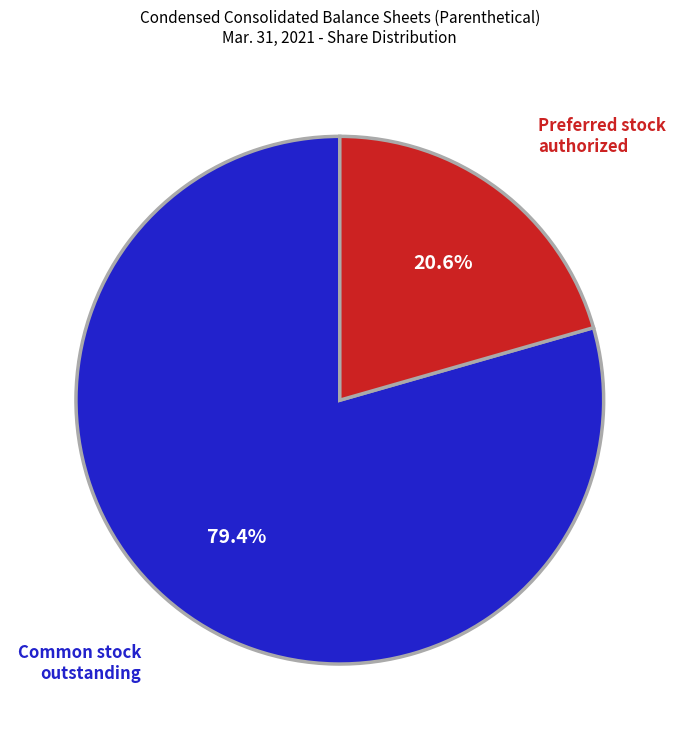

What percentage is NOT represented by Common stock outstanding?

20.6%